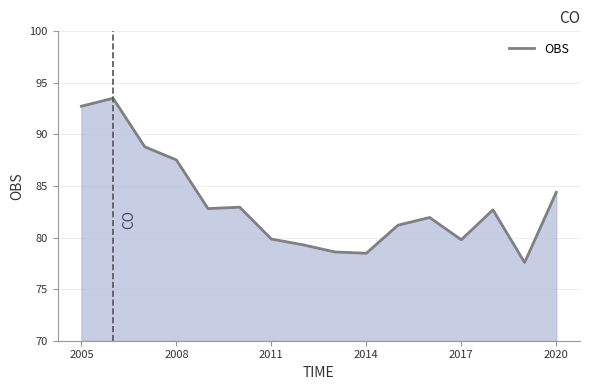

What is the smallest value displayed?

77.6